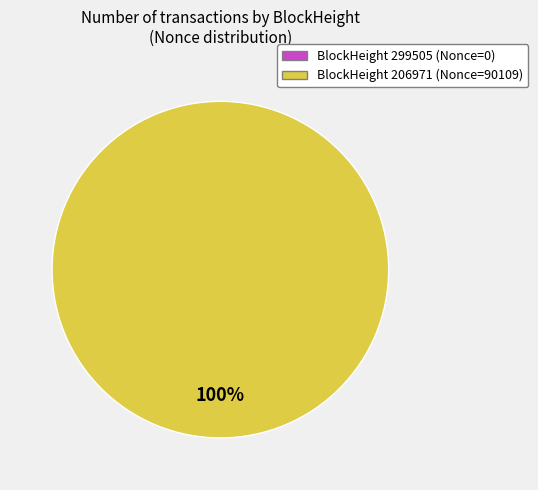

To the nearest percent, what is the difference between the largest and smallest slice percentages?

100%